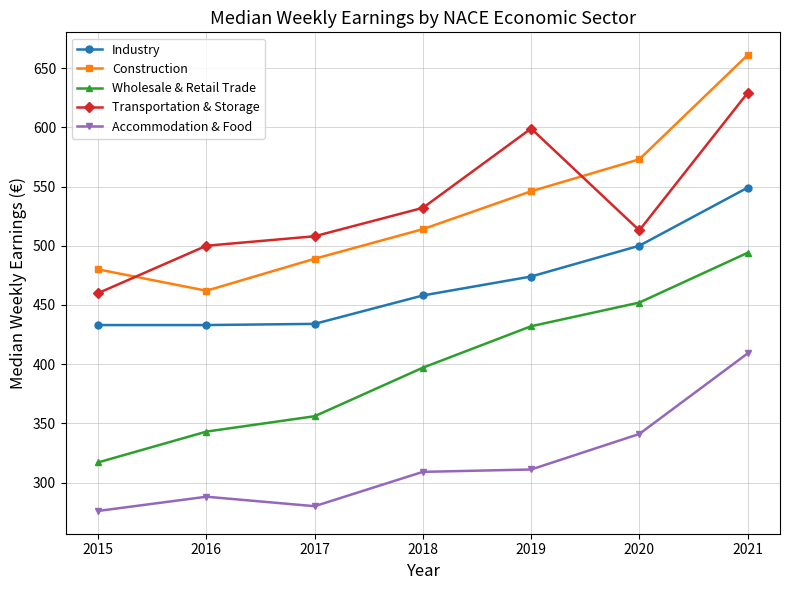

What is the smallest value displayed?

276